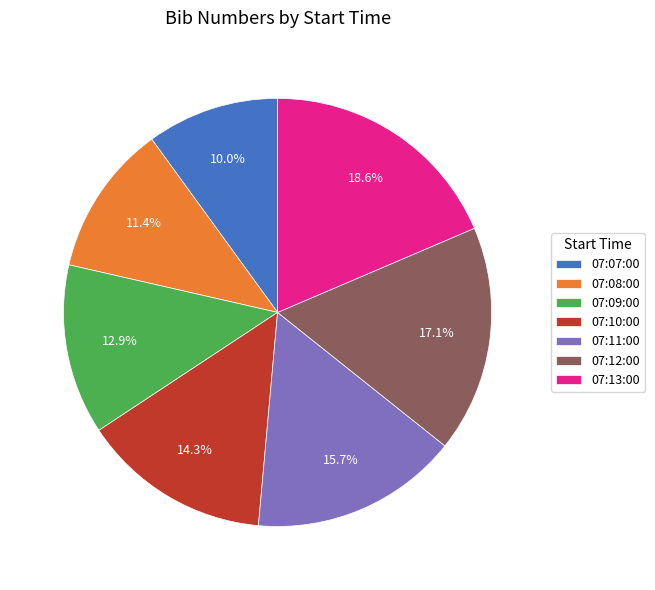

Which has a higher value, 07:13:00 or 07:09:00?

07:13:00